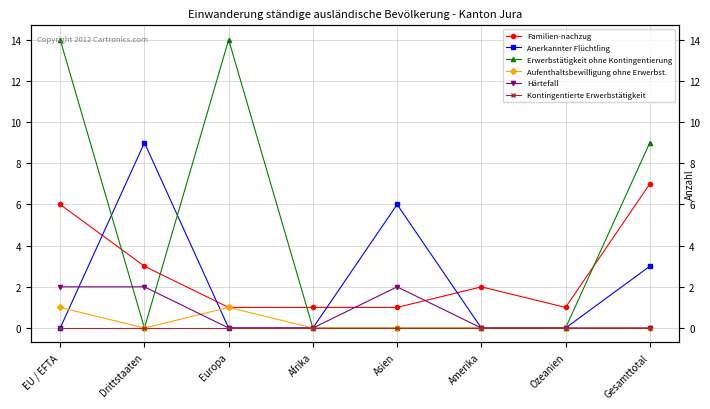

What is the value of the Härtefall point at the 1st from the left?

2